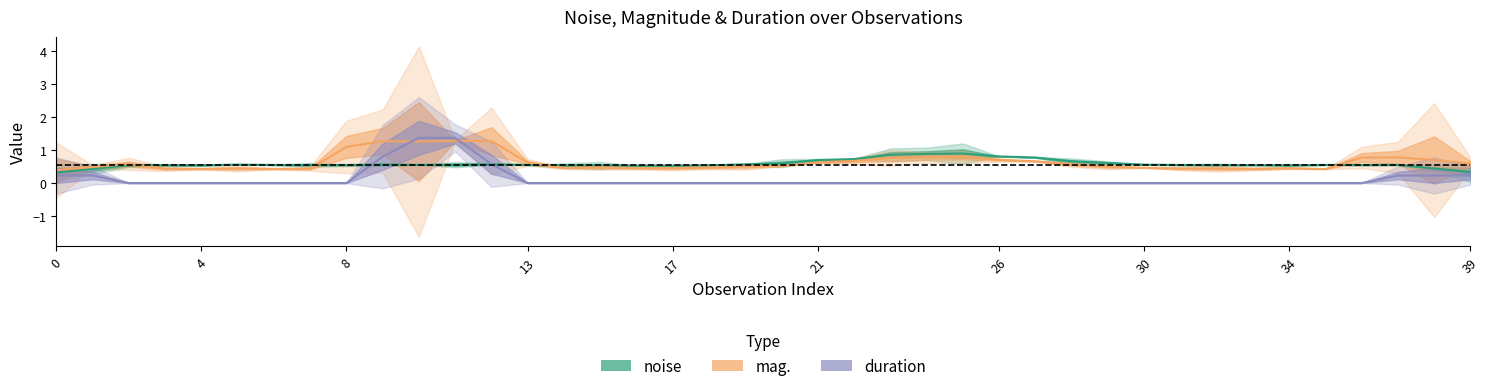

What is the average value of the mag. series?

0.6